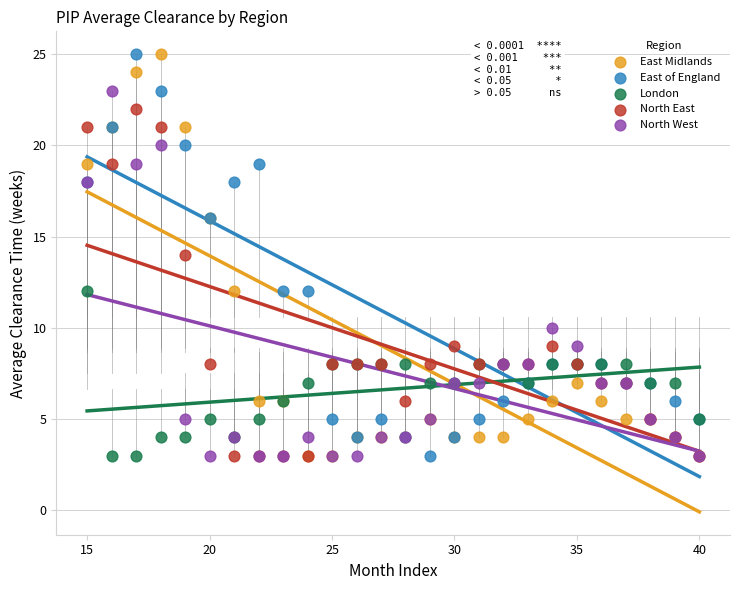

What are all the series names shown in the legend?

East Midlands, East of England, London, North East, North West